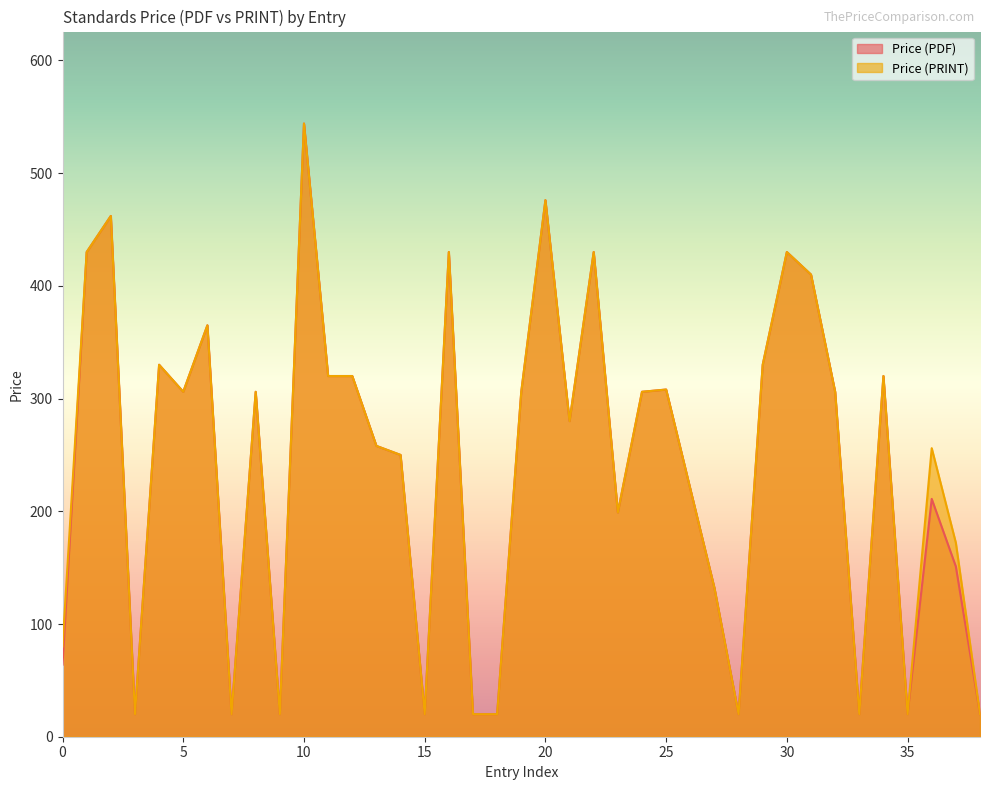

At which category is the sum across all series the highest?

10